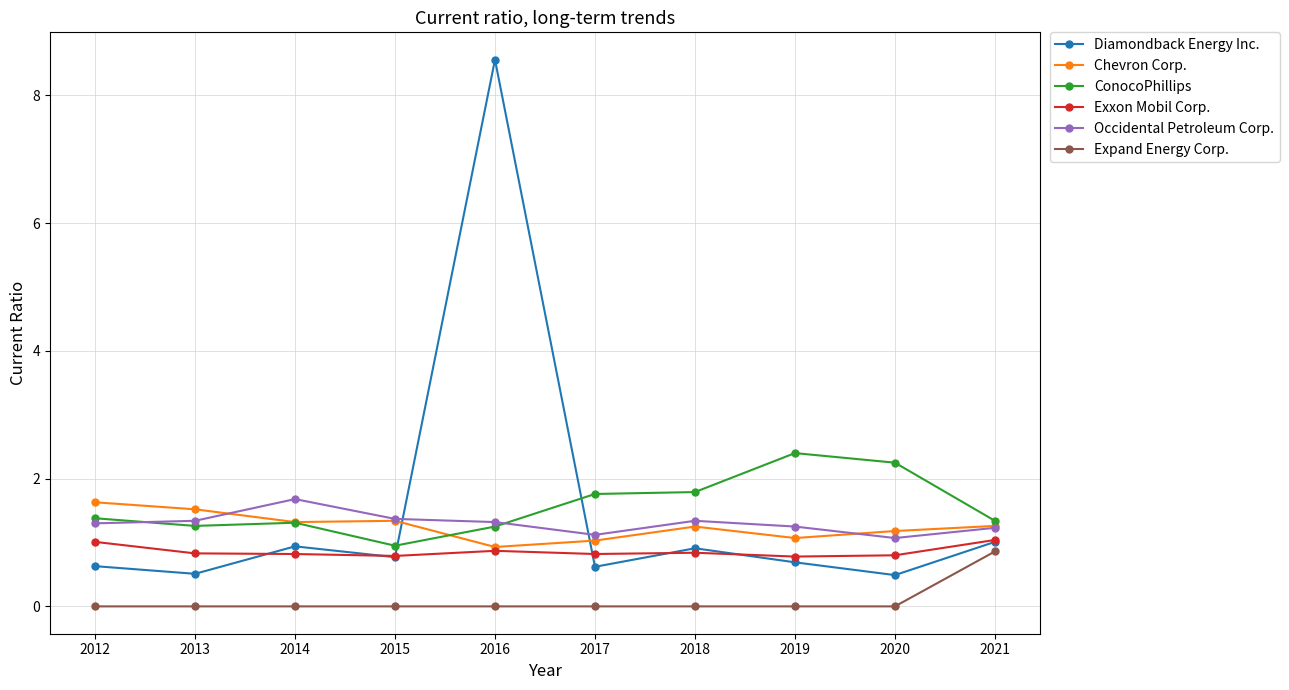

What is the difference between the ConocoPhillips values at 2013 and 2015?

0.3